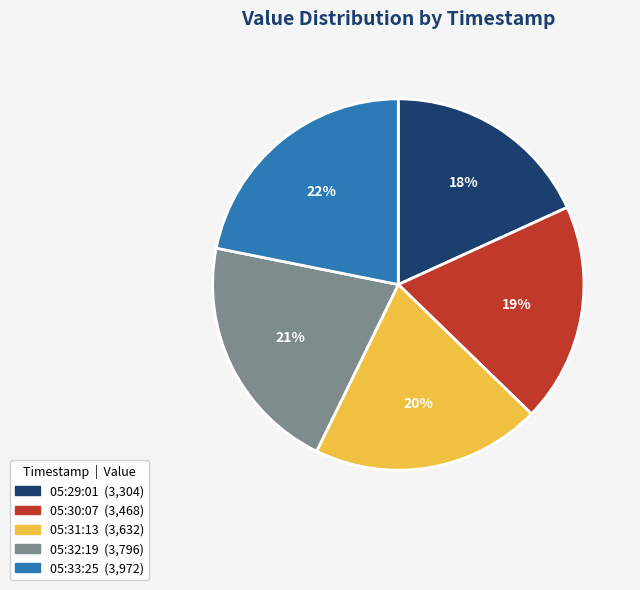

How many slices are in this pie chart?

5